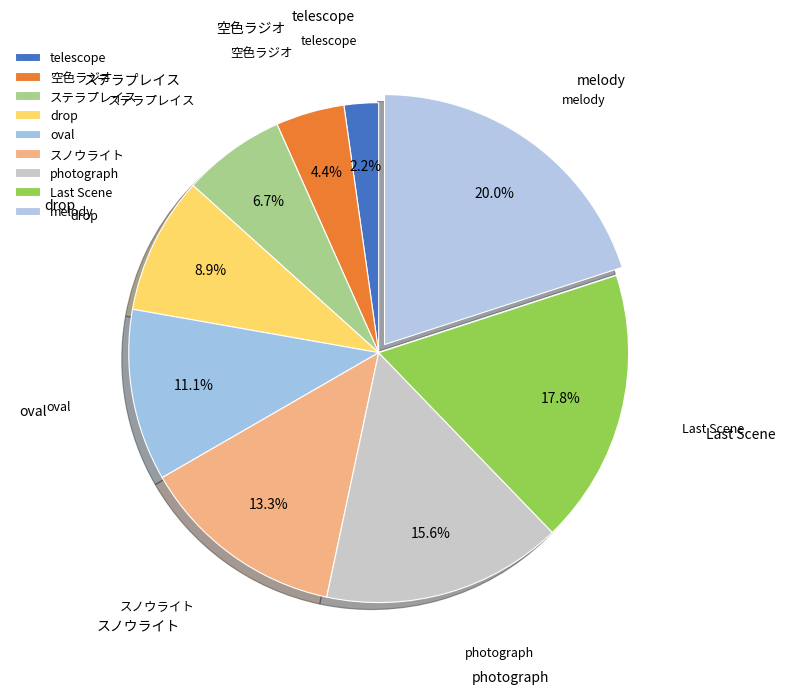

Count the number of slices in the pie.

9